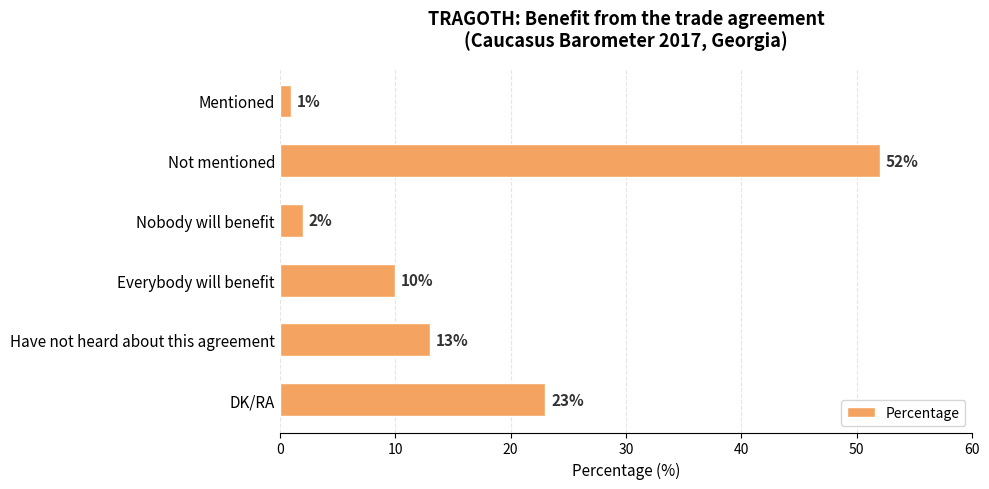

What is the approximate value at Not mentioned, to the nearest 5?

50